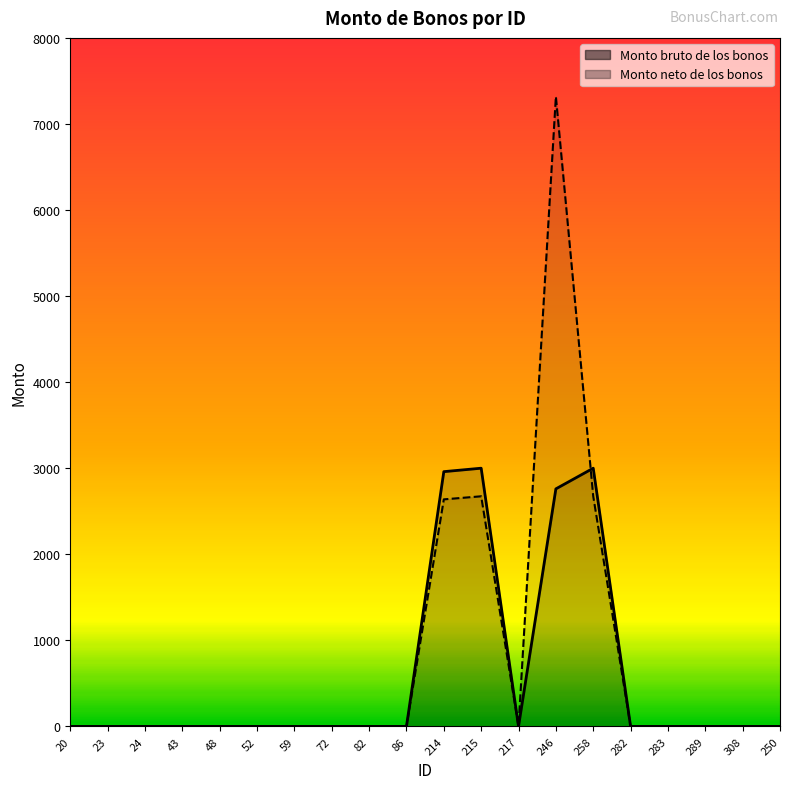

What are all the series names shown in the legend?

Monto bruto de los bonos, Monto neto de los bonos